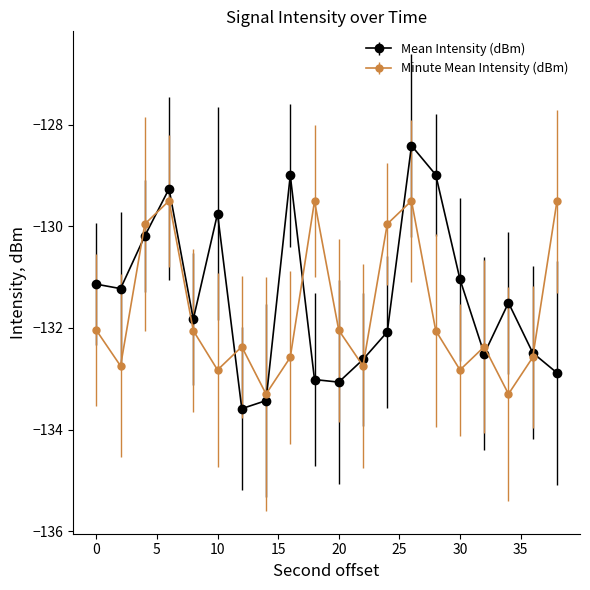

What is the value of the Mean Intensity (dBm) point at the 15th from the left?

-129.0